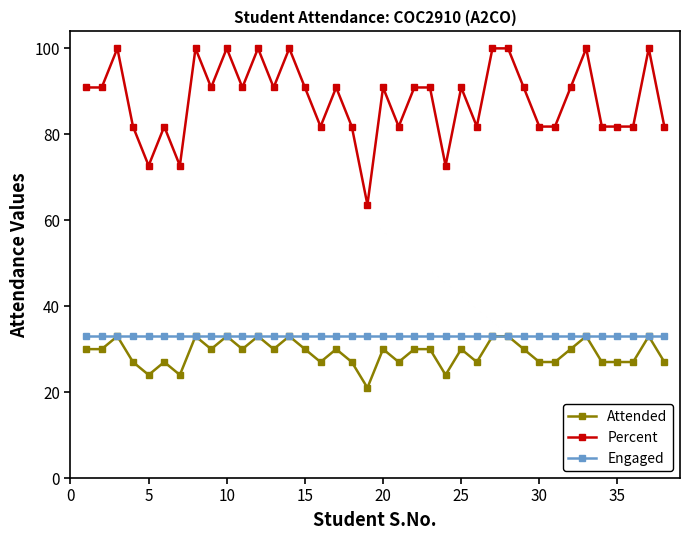

At how many categories does at least one series exceed 93?

9